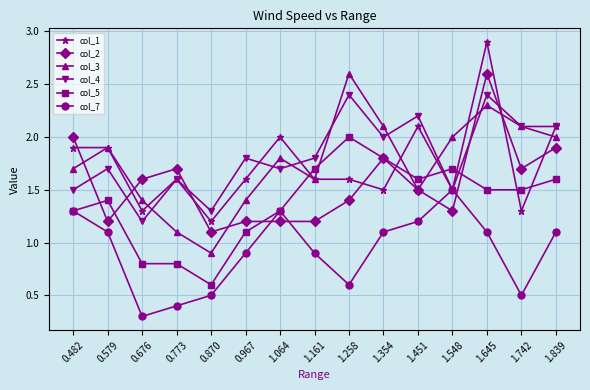

Which category has the lowest value across all series?

0.676